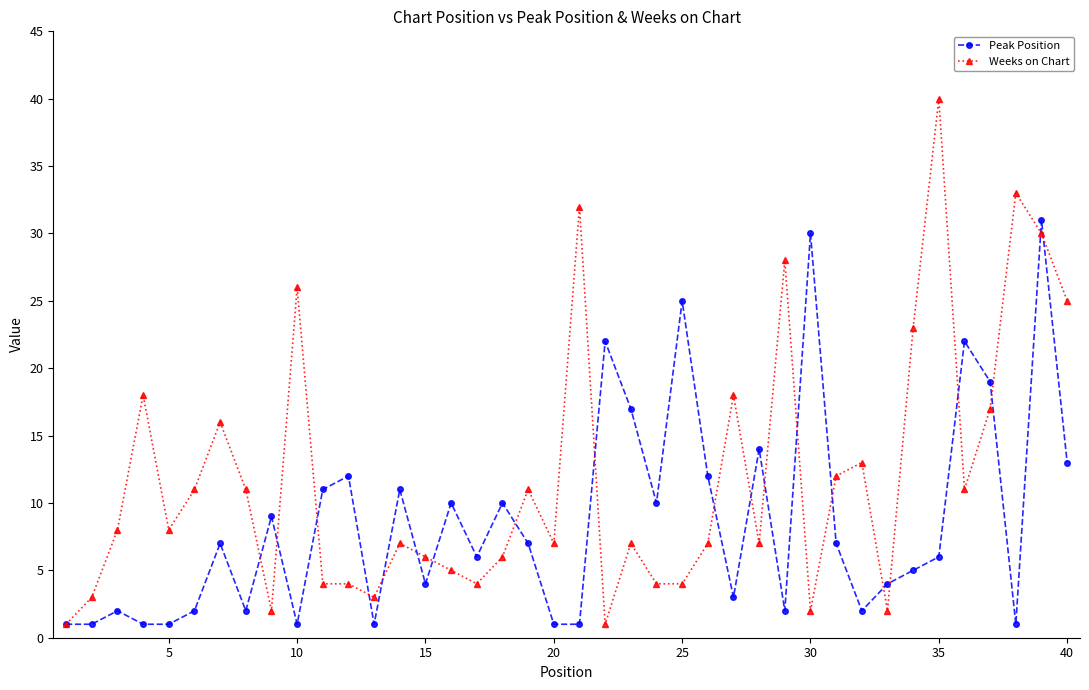

What is the maximum value for Weeks on Chart?

40